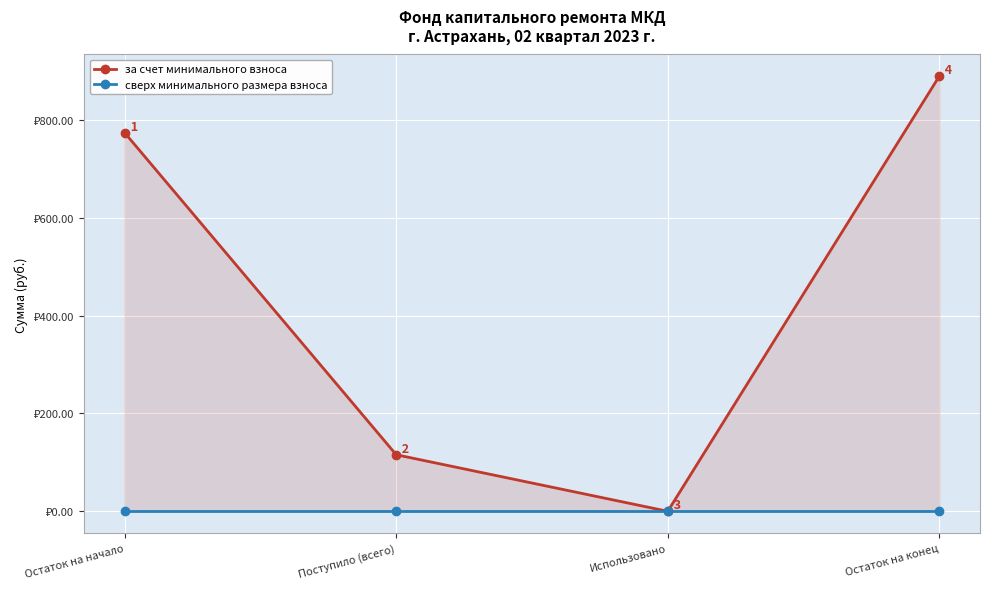

Which has a higher value, Остаток на конец or Поступило (всего)?

Остаток на конец